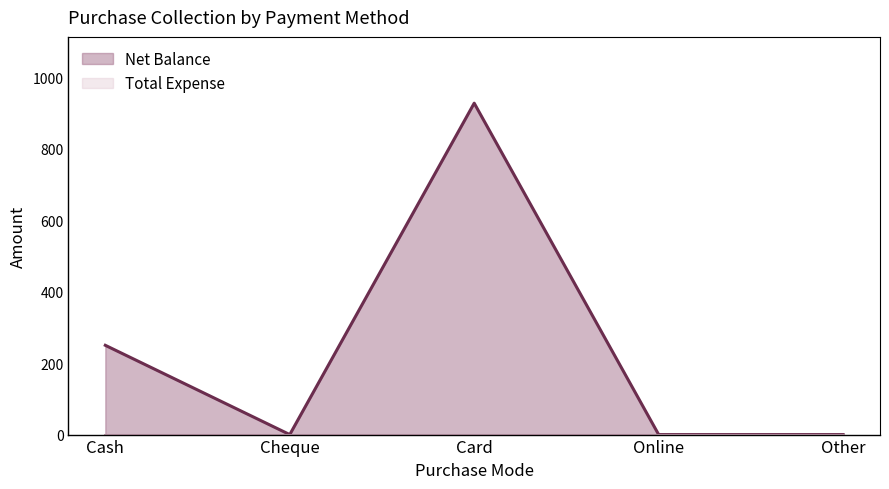

Between Online and Cheque, which is larger?

Online